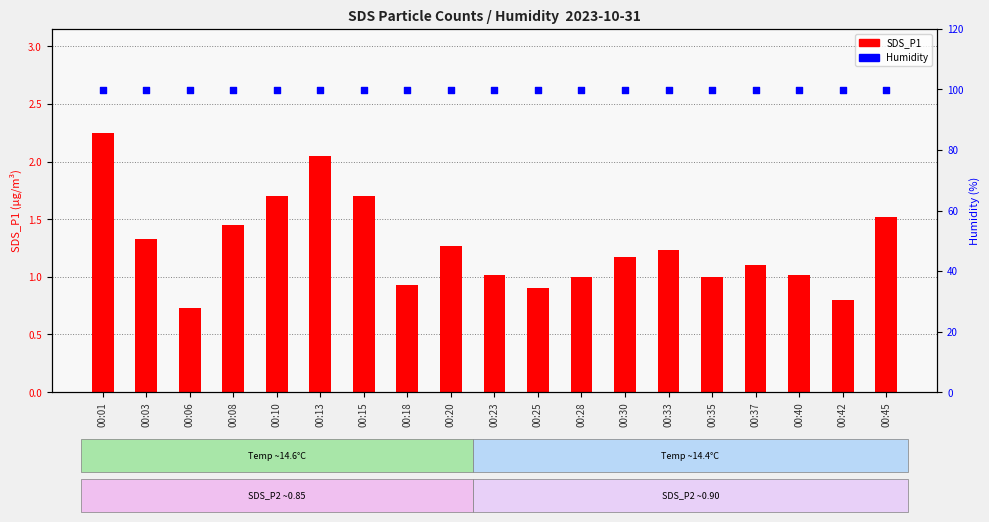

At which category is the sum across all series the highest?

00:01